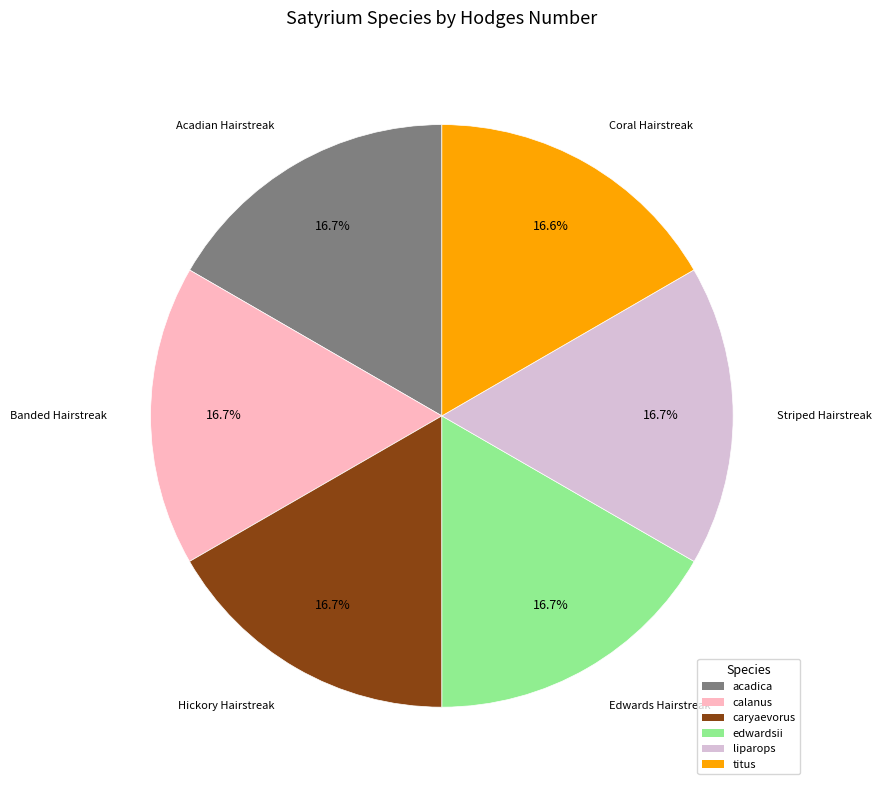

What is the ratio of the value at liparops to the value at calanus?

1.0